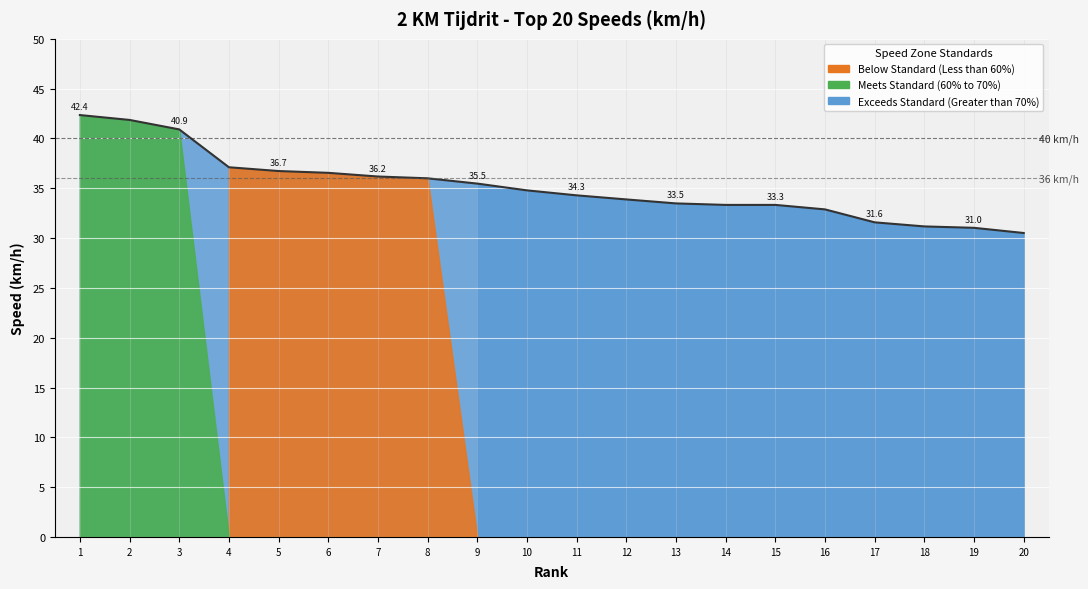

What is the change in value from 4 to 5?

-0.4